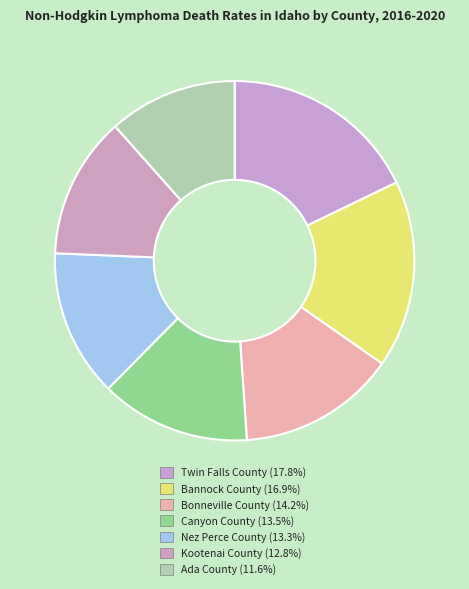

Which slice is the largest?

Twin Falls County